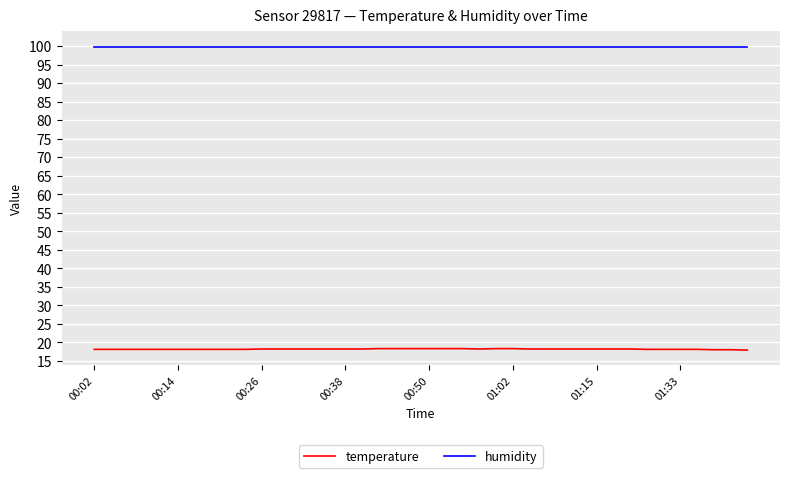

What is the difference between the maximum and minimum values in the temperature series?

0.4